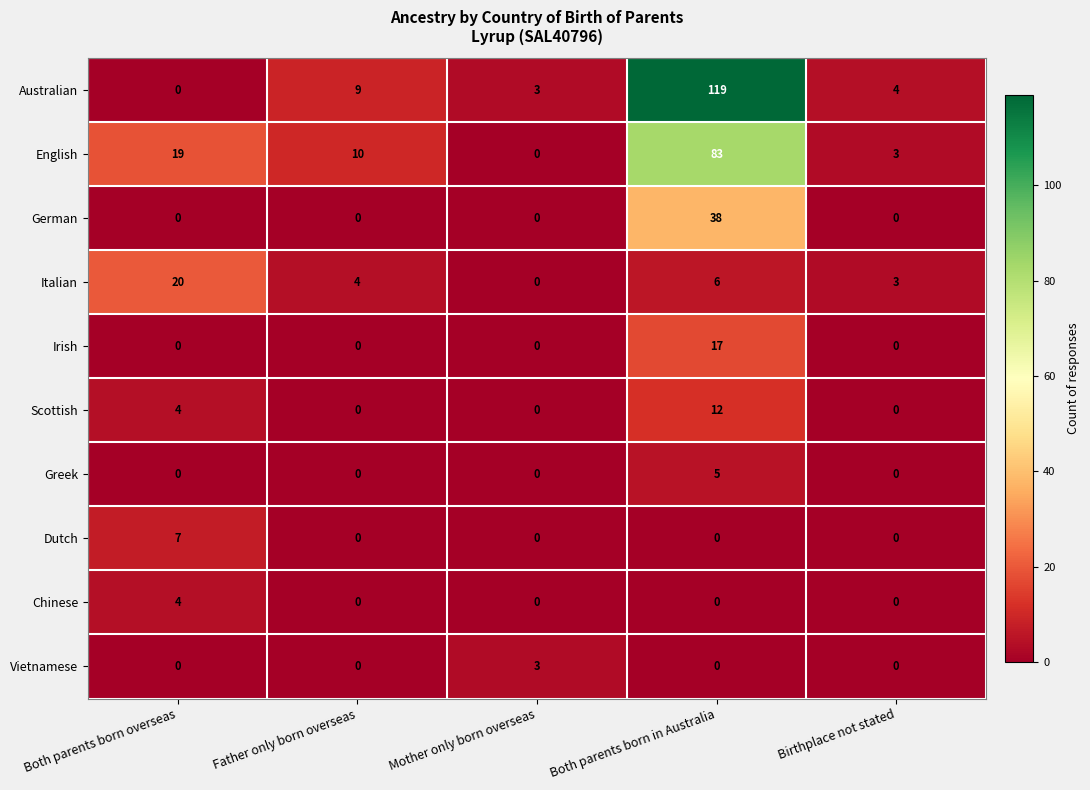

What is the greatest value displayed?

119